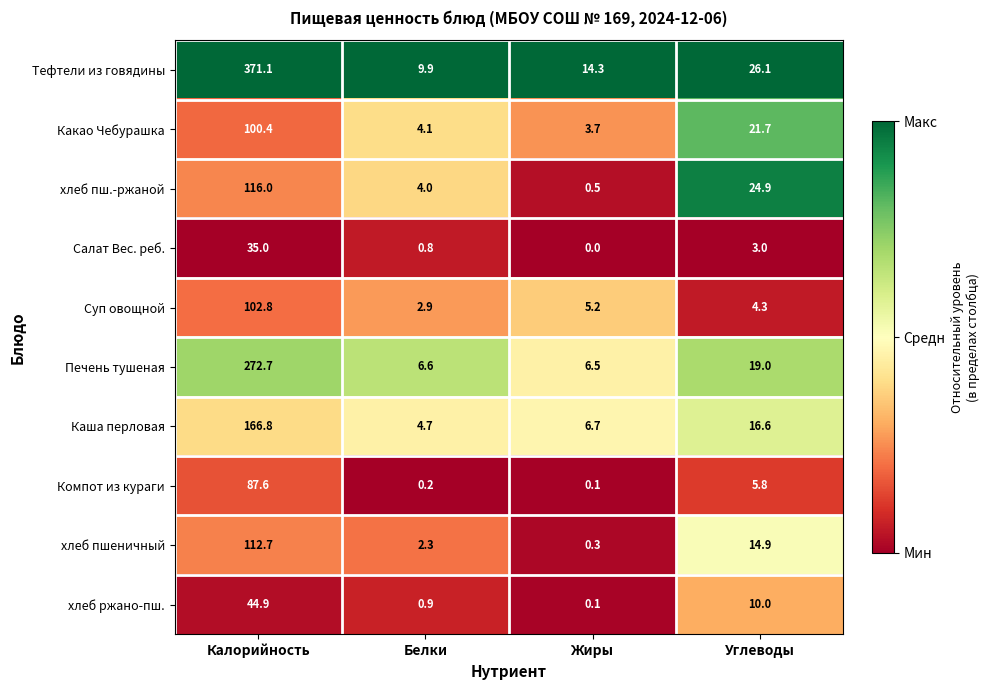

Which series has the largest total across all categories?

Тефтели из говядины